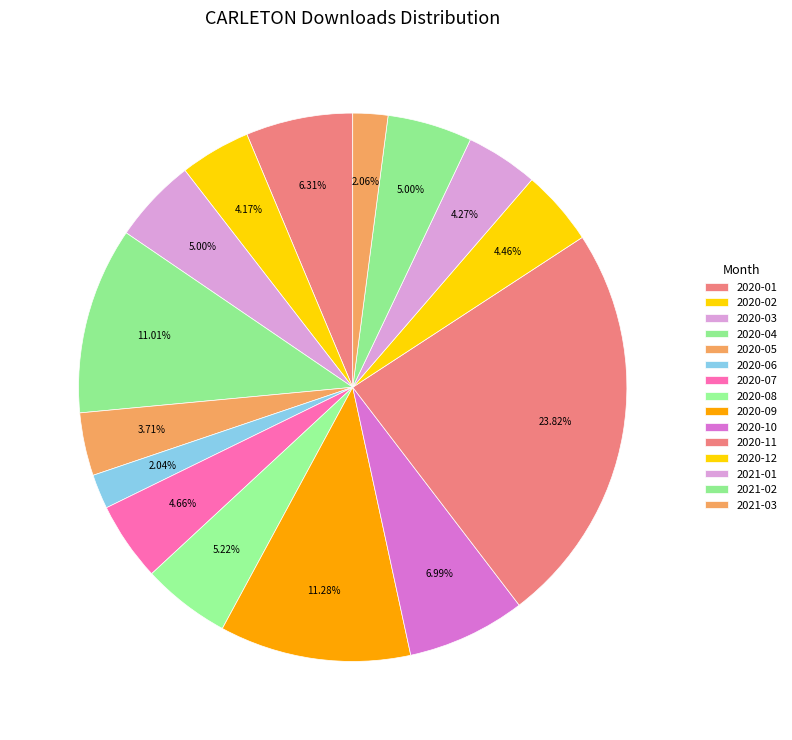

How many slices are in this pie chart?

15